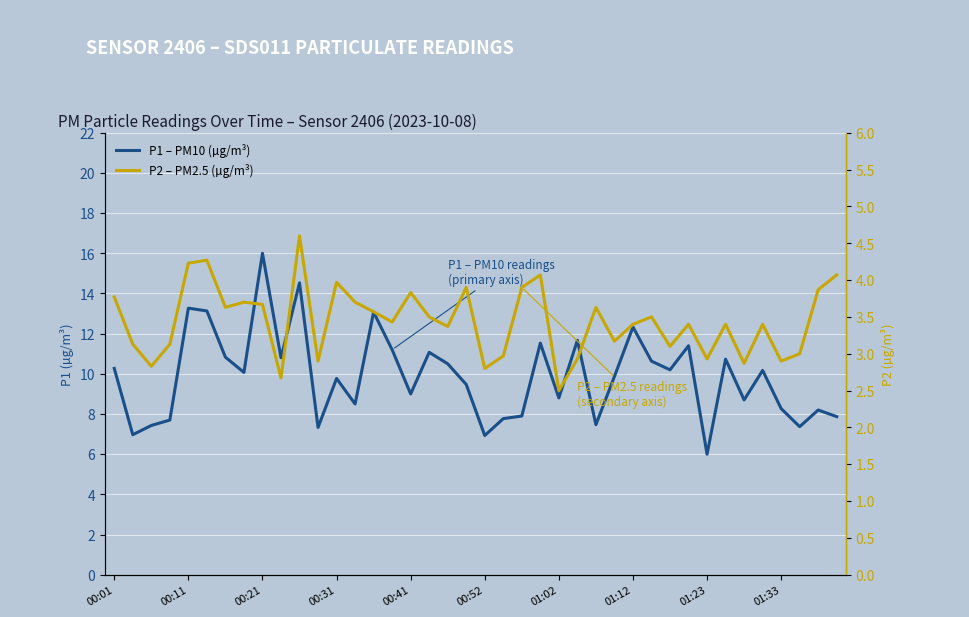

What is the difference between the maximum and second lowest values in the P2 – PM2.5 (µg/m³) series?

1.9